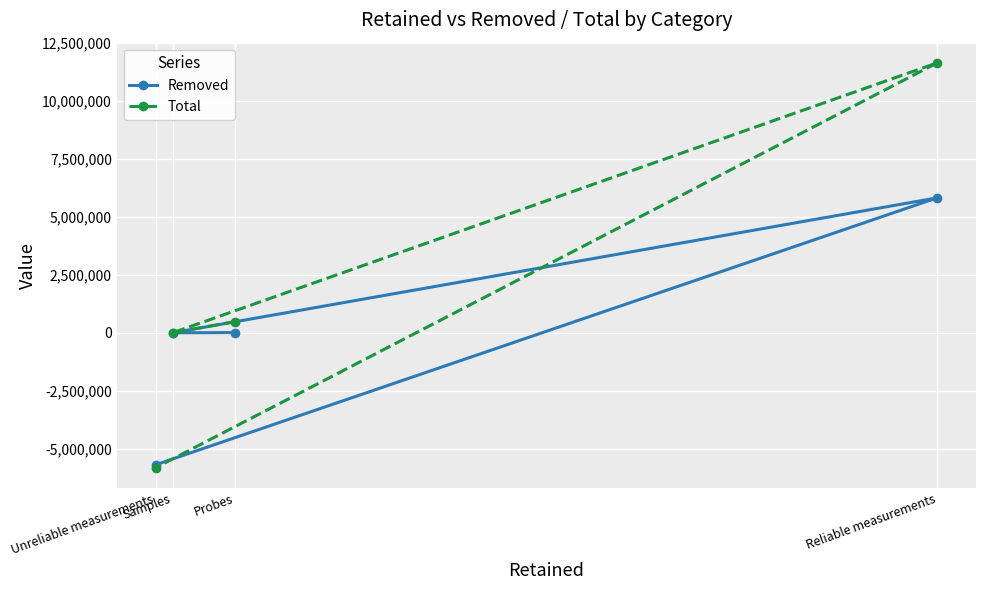

How many data points does each series have?

4